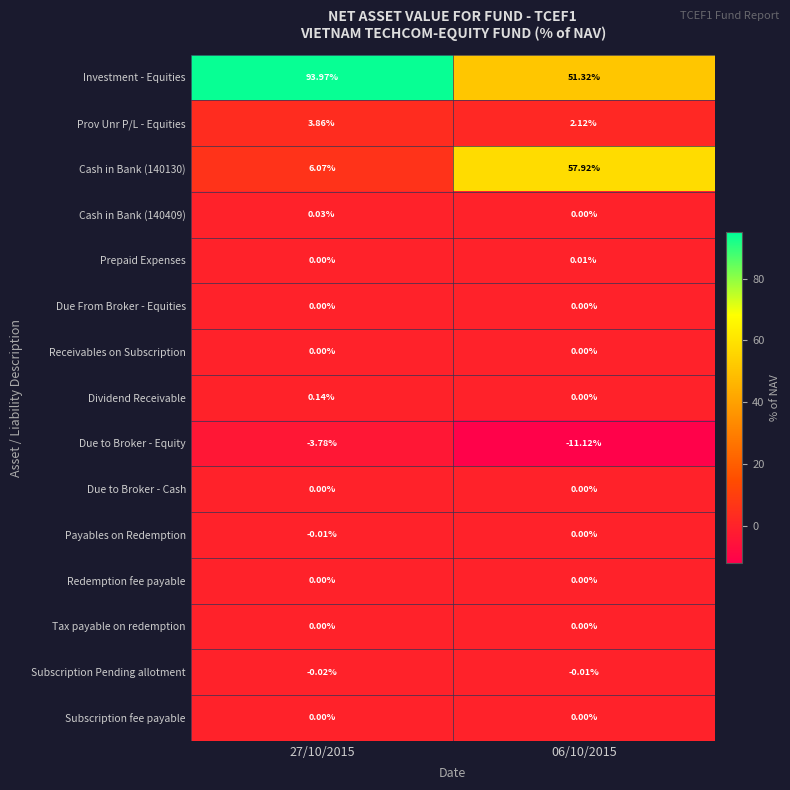

Which series has the largest total across all categories?

Investment - Equities